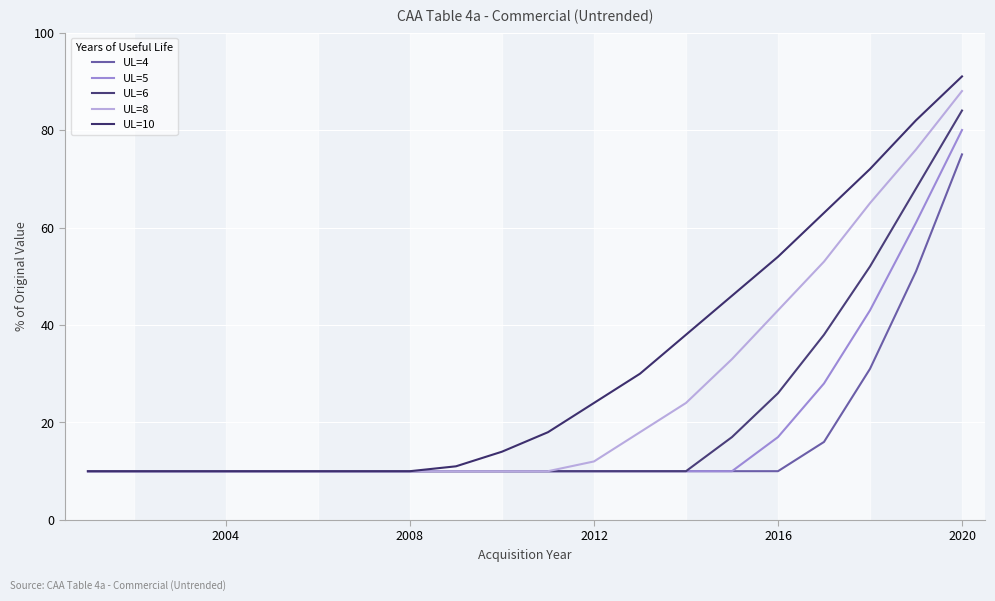

Which series has the largest range (max minus min)?

UL=10